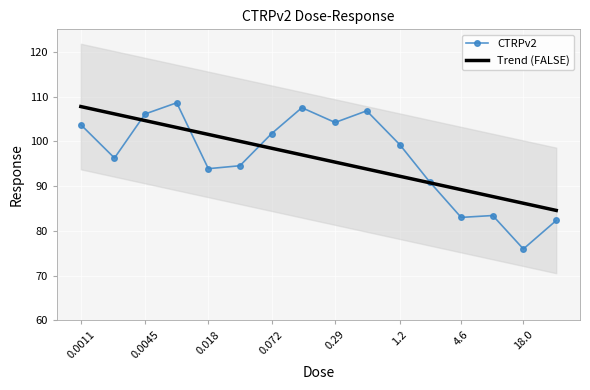

Is this an area chart (filled region under the line)?

No